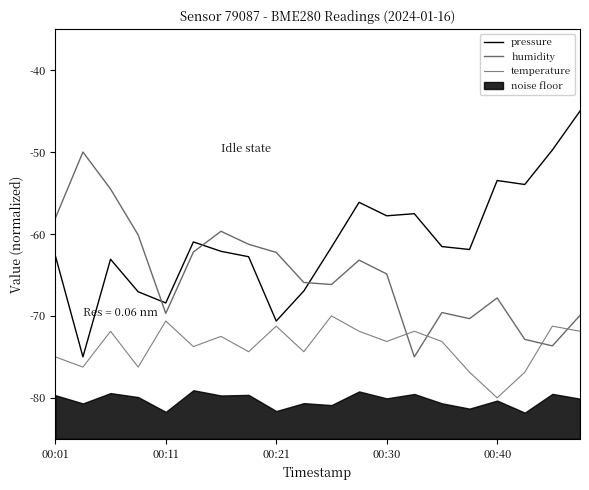

After their last crossing, which series has the higher values: temperature or humidity?

humidity